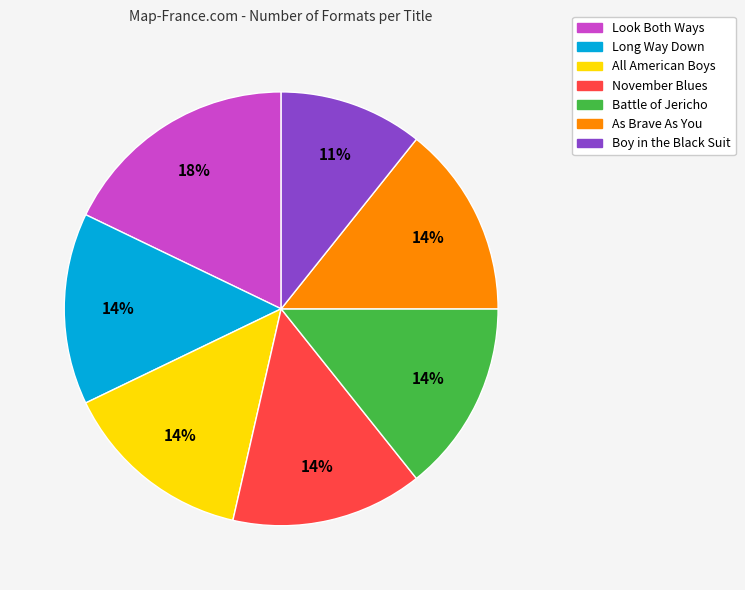

To the nearest percent, what portion does Look Both Ways represent?

18%